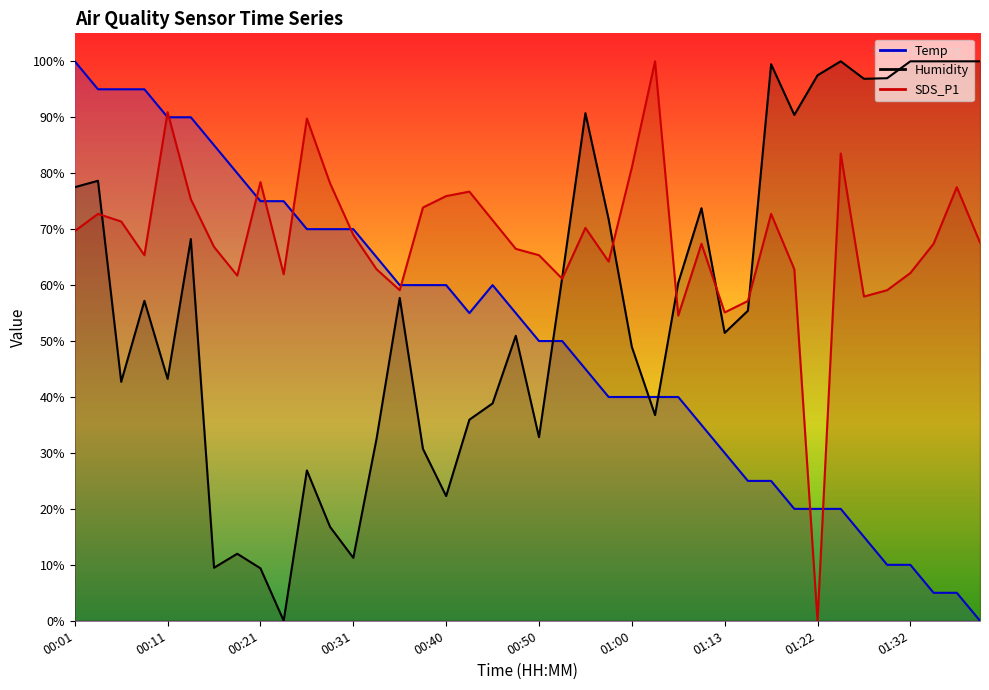

Is the value of SDS_P1 at 01:20 greater than the value of Temp at 00:40?

Yes